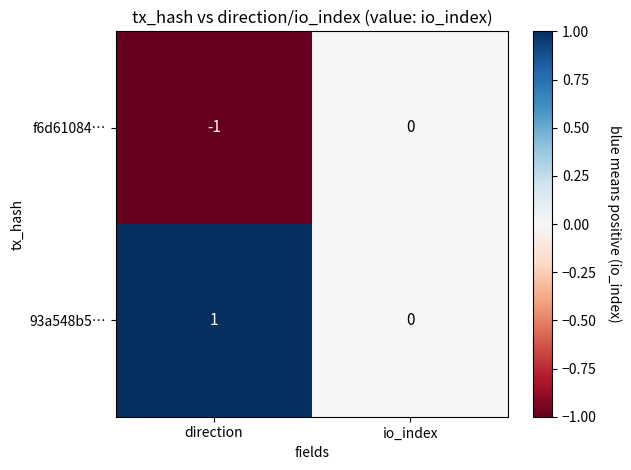

List the labels in order of f6d61084… value, smallest first.

direction, io_index